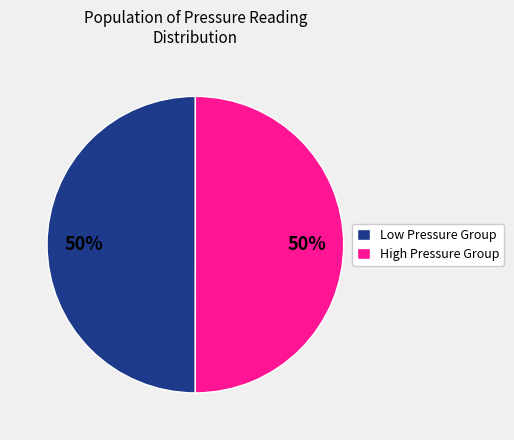

Approximately how many times larger is the value at Low Pressure Group compared to High Pressure Group?

1.0